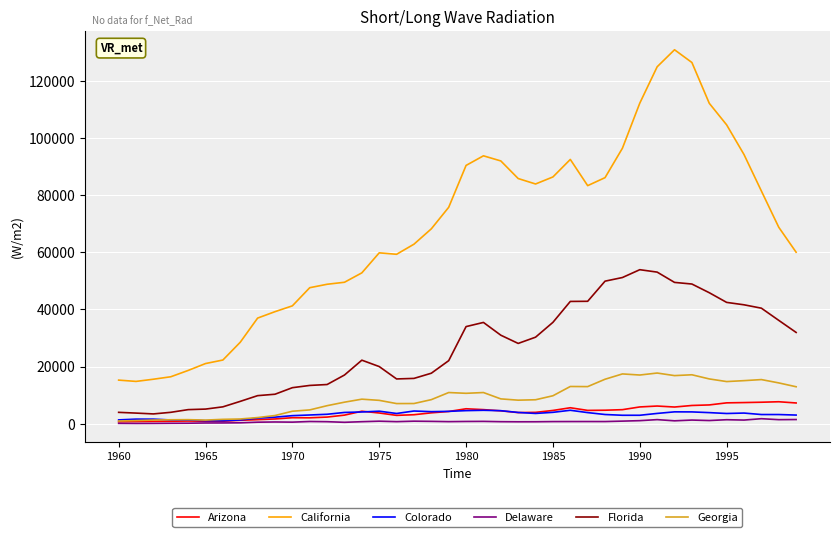

List the series in order of their peak value, highest first.

California, Florida, Georgia, Arizona, Colorado, Delaware